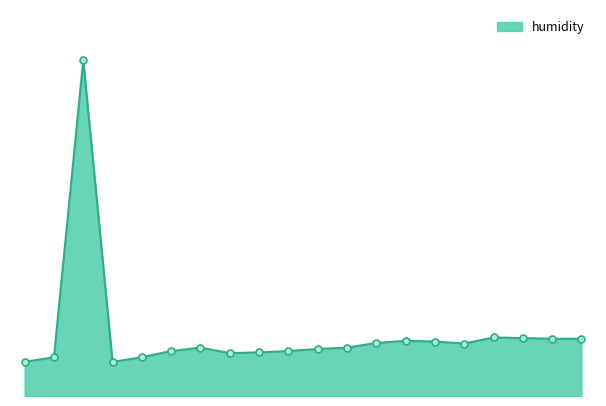

Rank the categories by humidity_markers value from lowest to highest.

0, 3, 1, 4, 7, 8, 5, 9, 10, 6, 11, 15, 12, 14, 13, 18, 19, 17, 16, 2